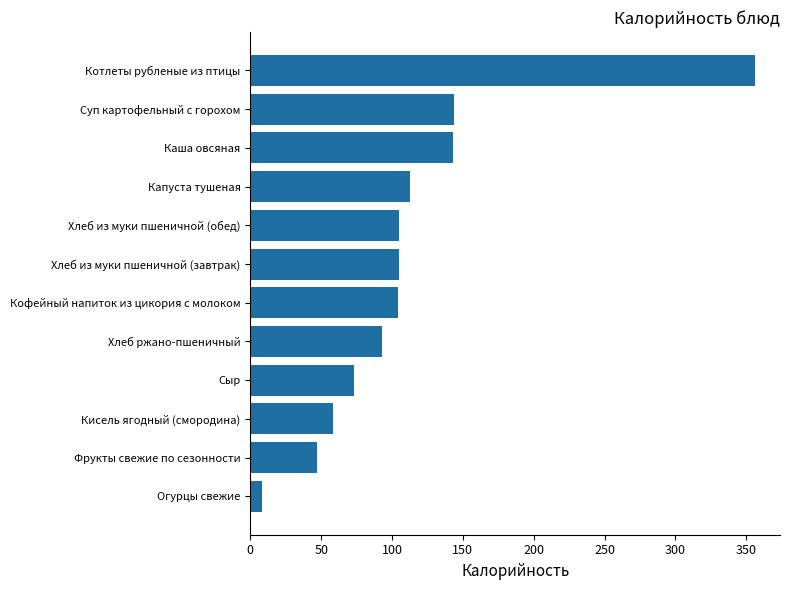

What is the approximate value at Каша овсяная?

143